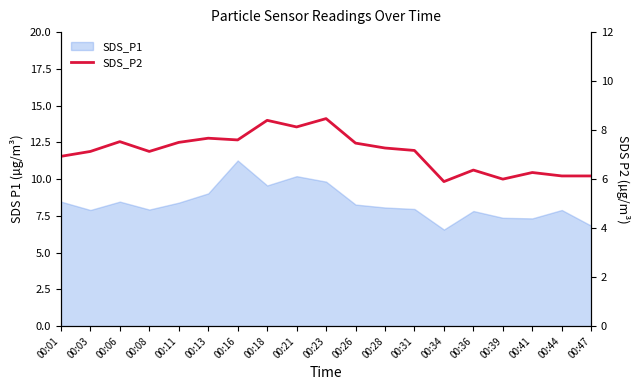

How many points are higher than both their immediate neighbors (excluding endpoints)?

6